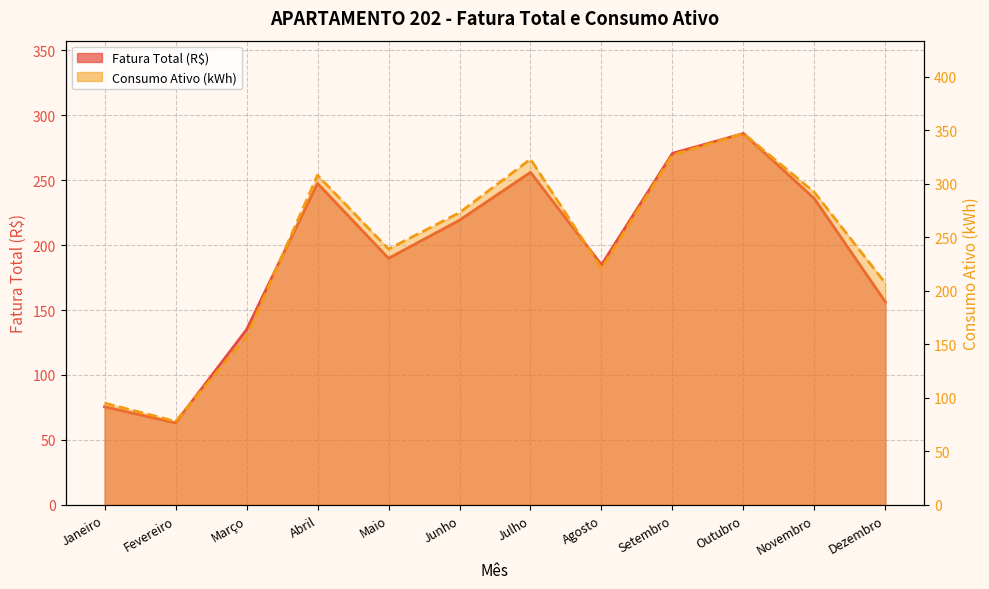

Where is Fatura Total (R$) nearest to the value 174?

Agosto